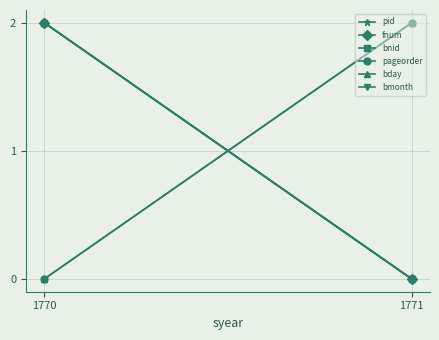

What is the average value of the pid series?

1